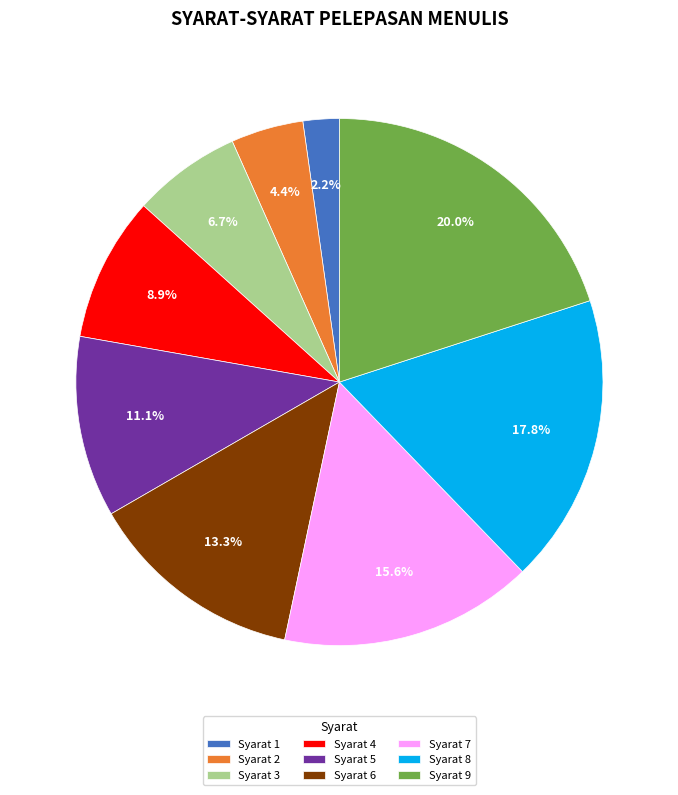

Which has a higher value, Syarat 1 or Syarat 8?

Syarat 8